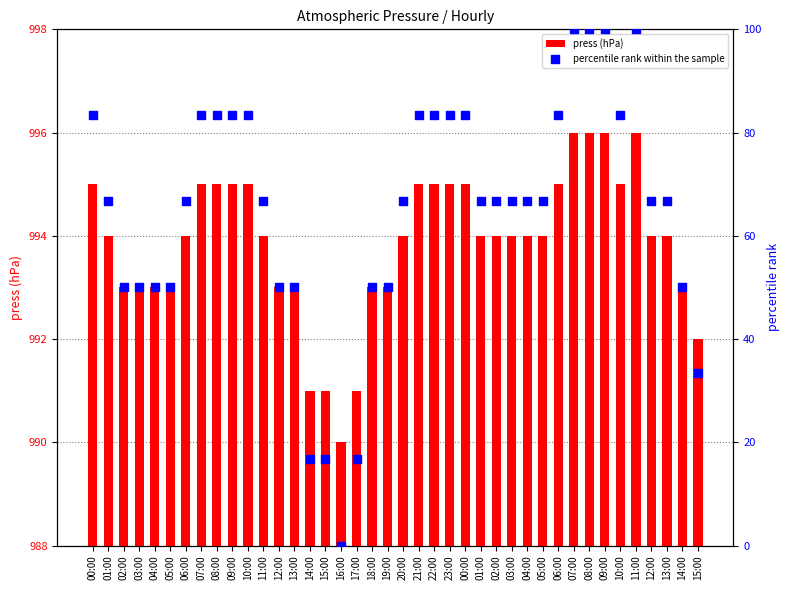

Which series contains the highest Y value?

press (hPa)